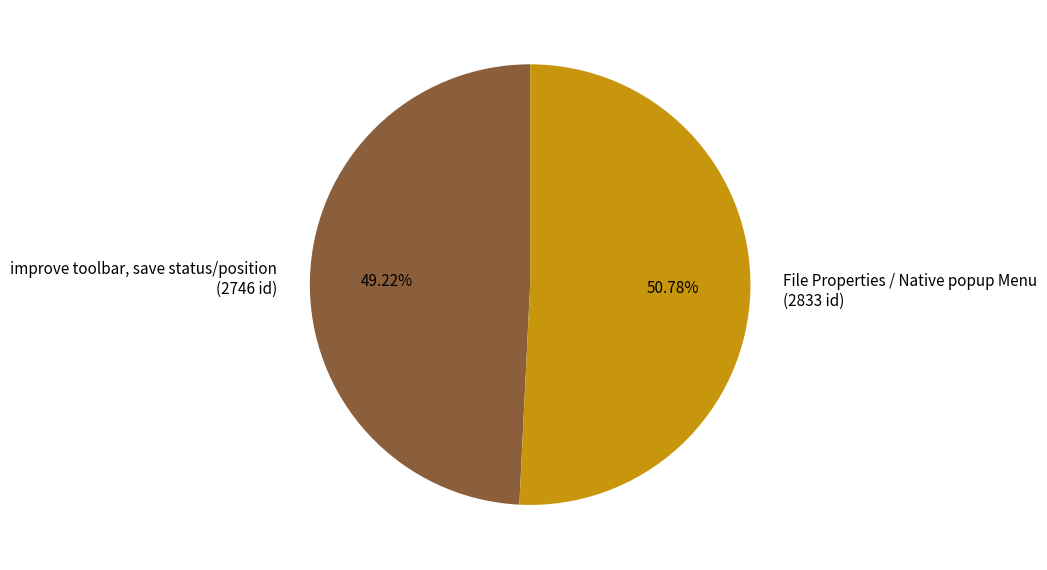

Which slice is the smallest?

improve toolbar, save status/position